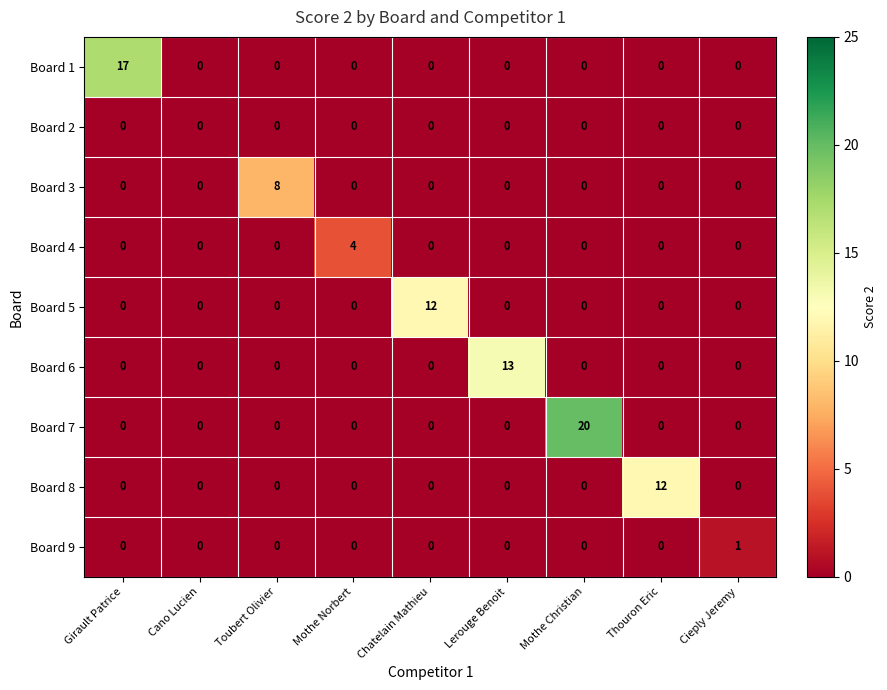

The Board 1 series shows -8 at Mothe Christian. True or false?

False